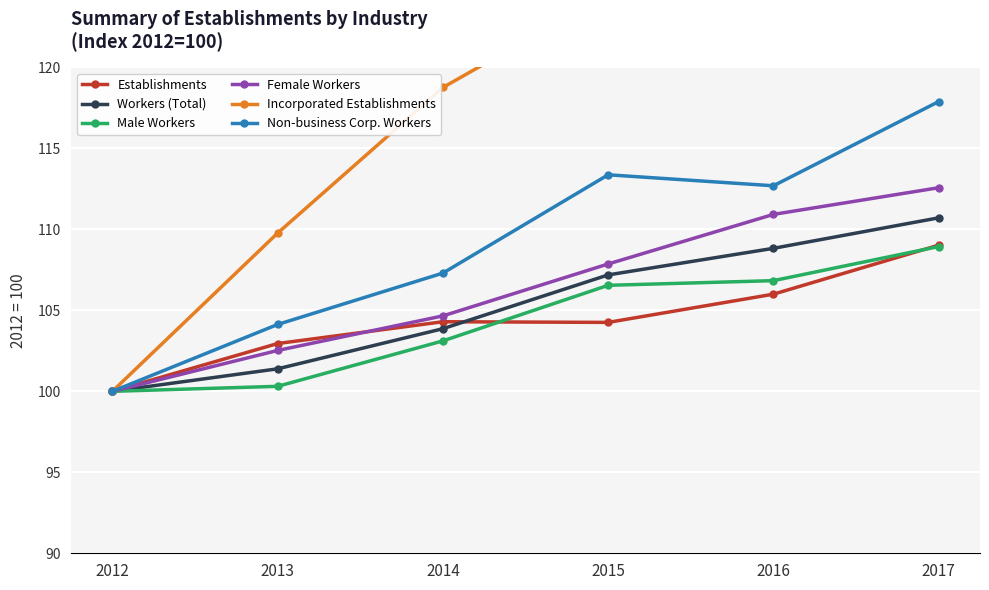

What is the difference between the maximum and minimum values in the Incorporated Establishments series?

26.9